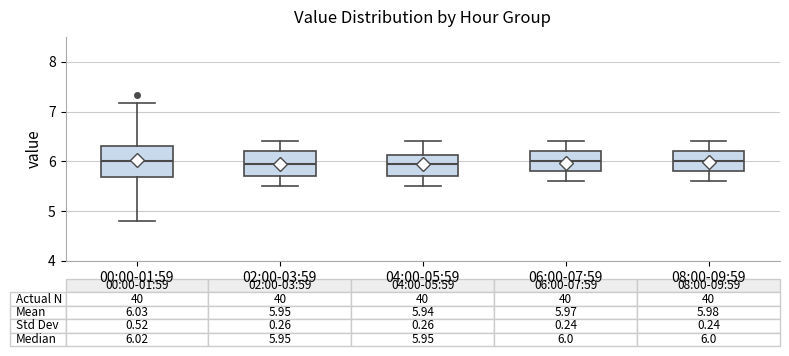

Which box is the tallest, from its lower edge to its upper edge?

00:00-01:59